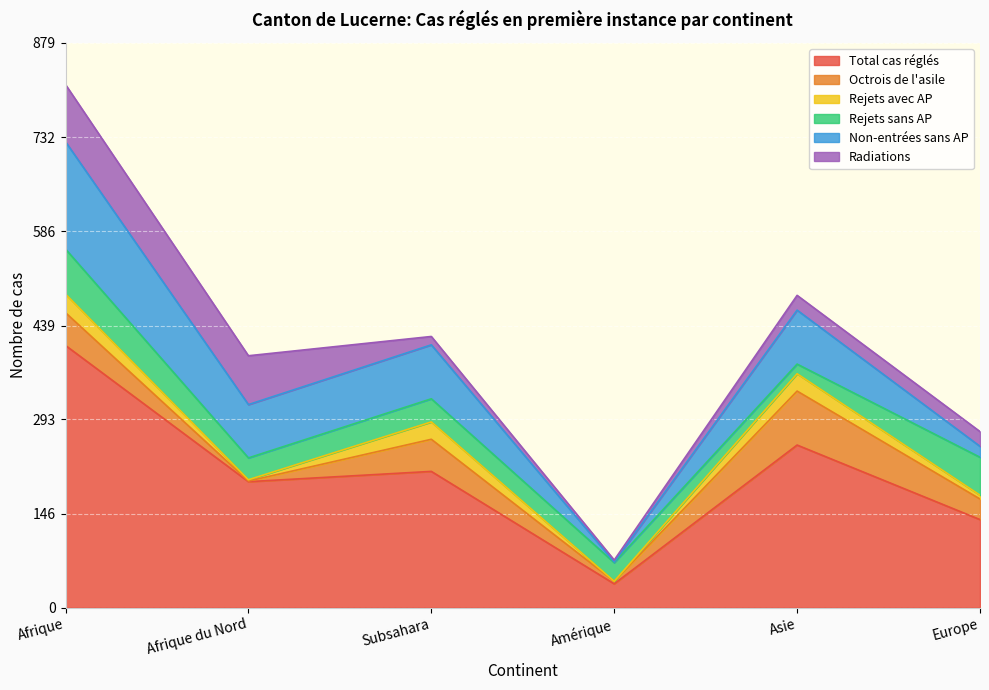

The Radiations series shows 13 at Subsahara. True or false?

True